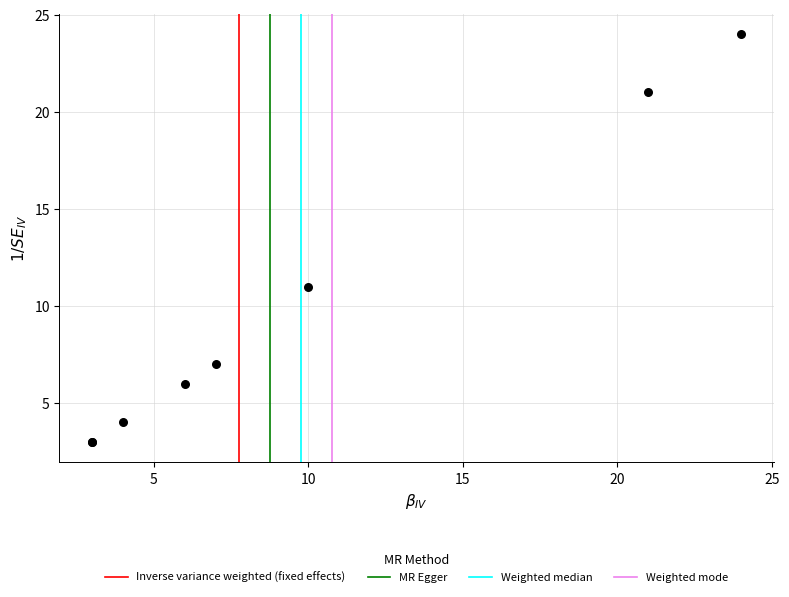

What Y value in the scatter plot is closest to 13?

11